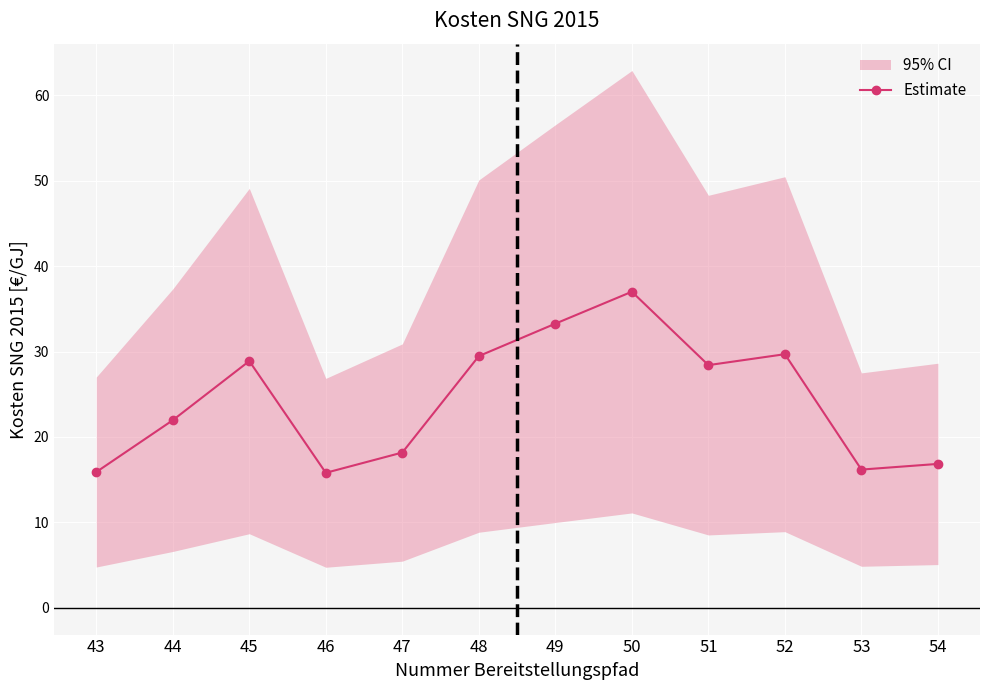

Approximately how many times larger is the value at 43 compared to 46?

1.0